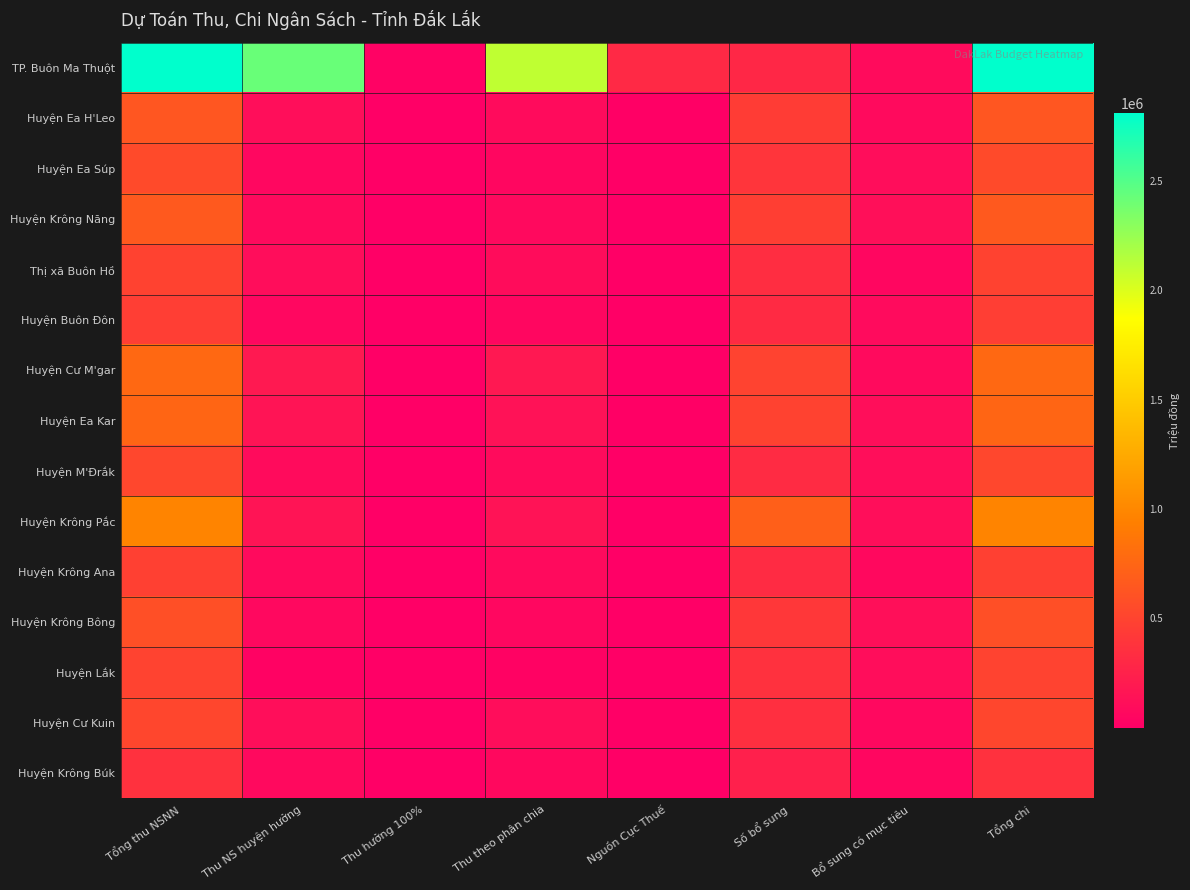

How many categories are shown in the chart?

8